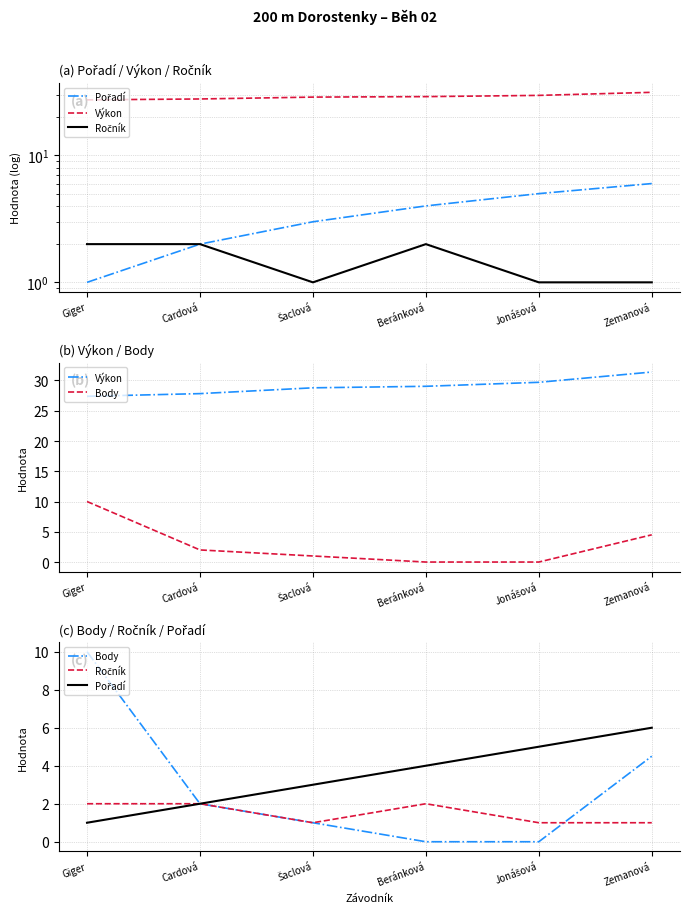

How many series are shown in this chart?

4